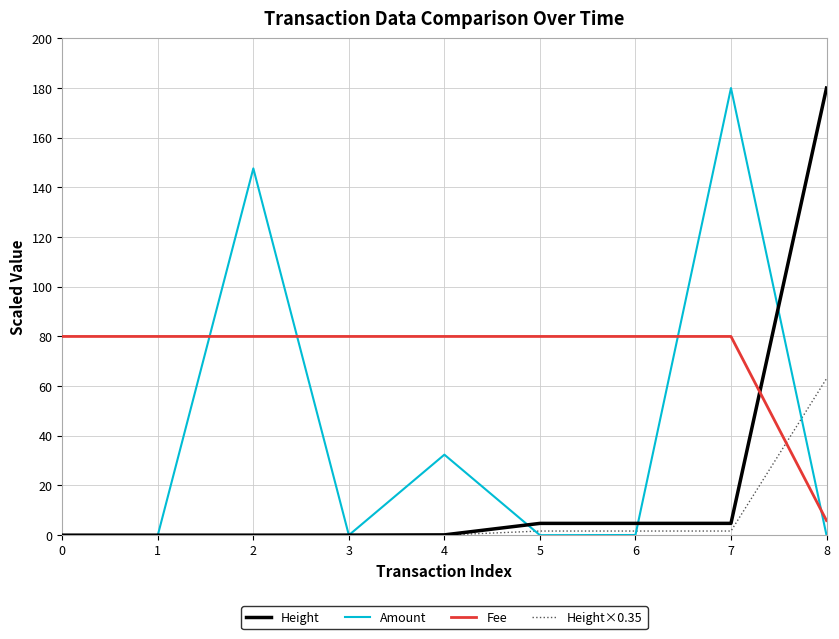

What is the sum of all Amount values?

360.1